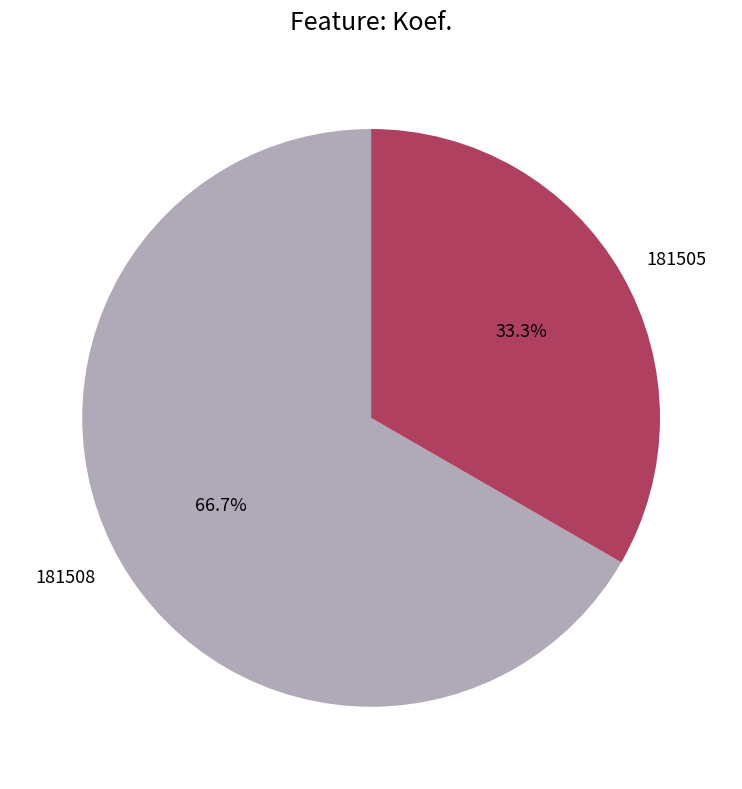

Which slice is the largest?

181508